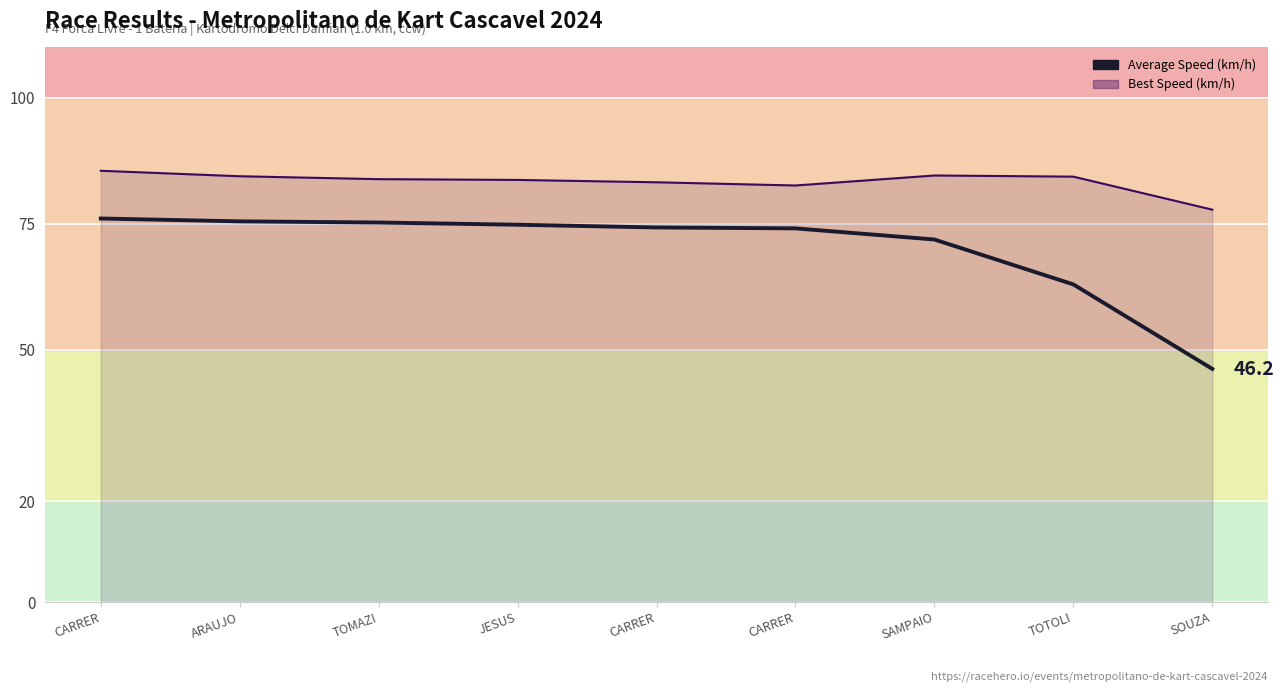

Which has a higher value, JESUS or CARRER?

JESUS